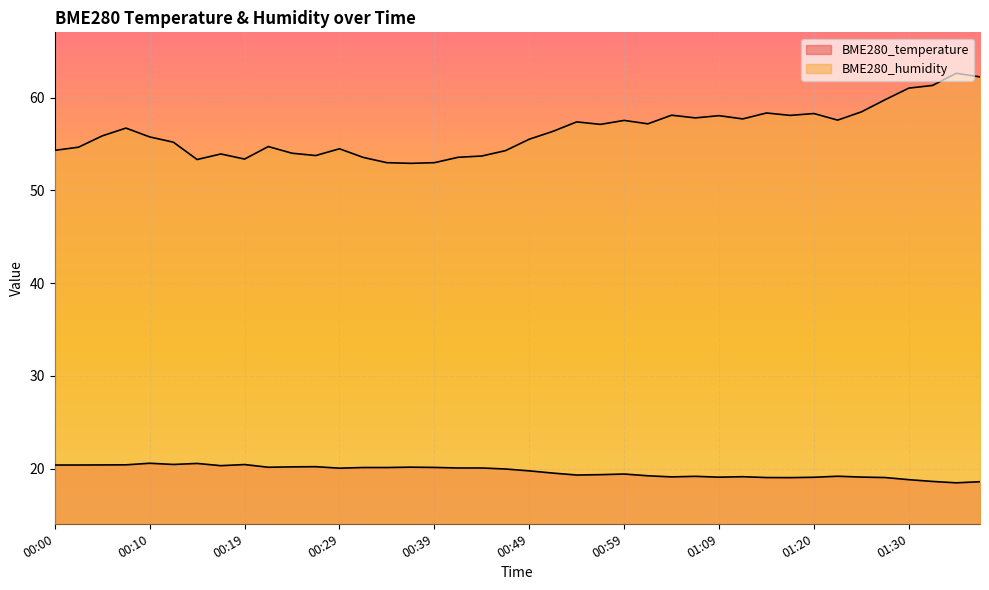

Which series has the largest range (max minus min)?

BME280_humidity